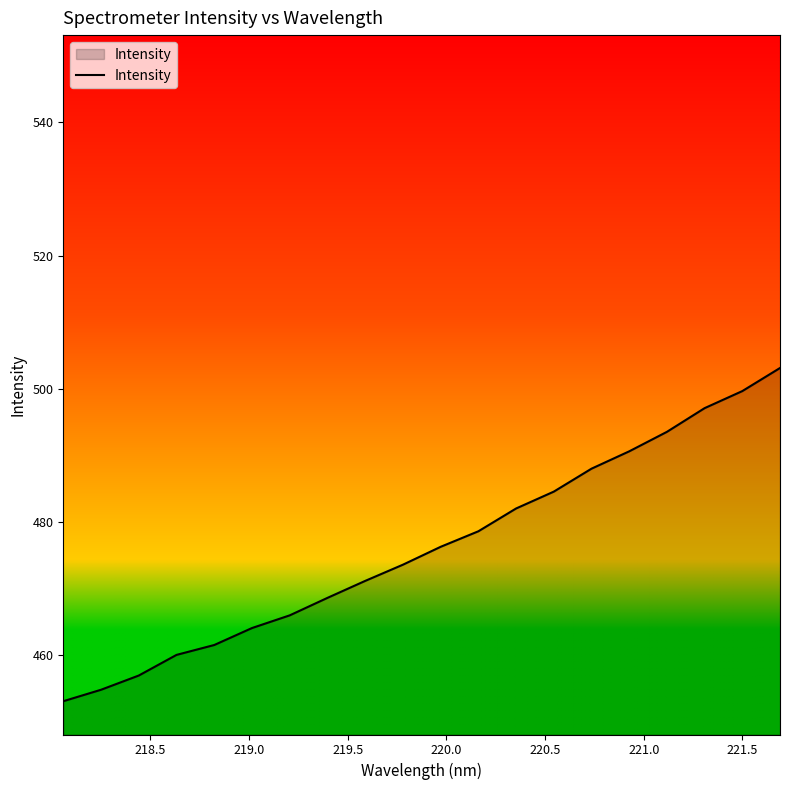

What is the smallest value displayed?

453.1